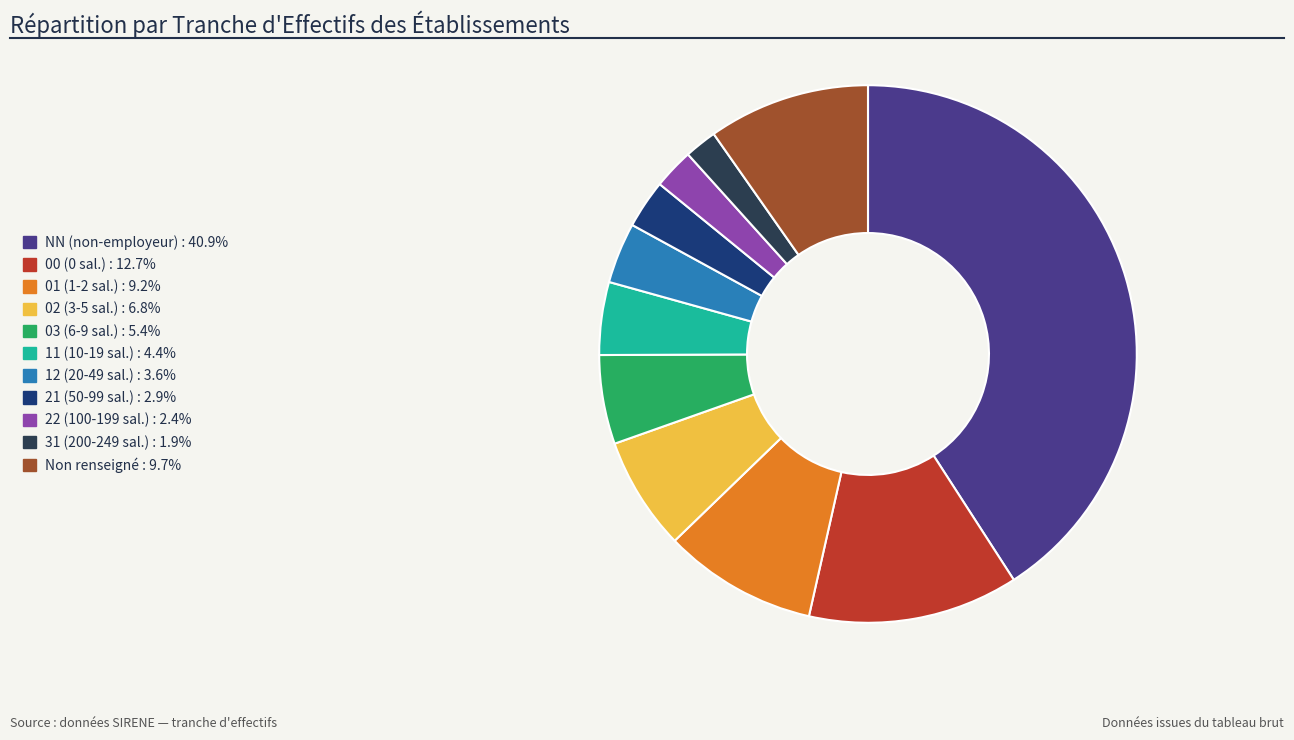

Approximately how many times larger is the value at 03 (6-9 sal.) : 5.4% compared to 01 (1-2 sal.) : 9.2%?

0.6